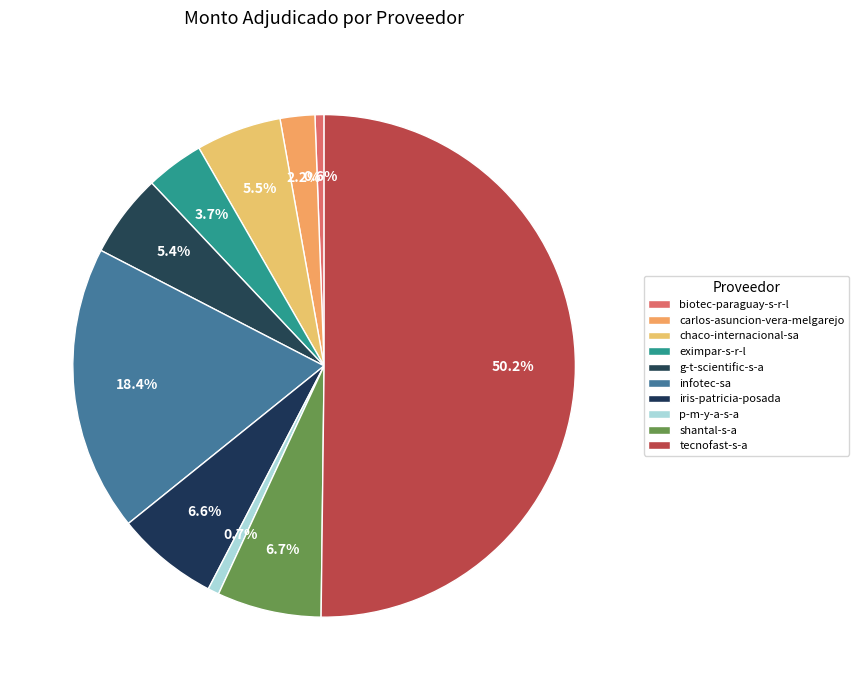

Count the number of slices in the pie.

10